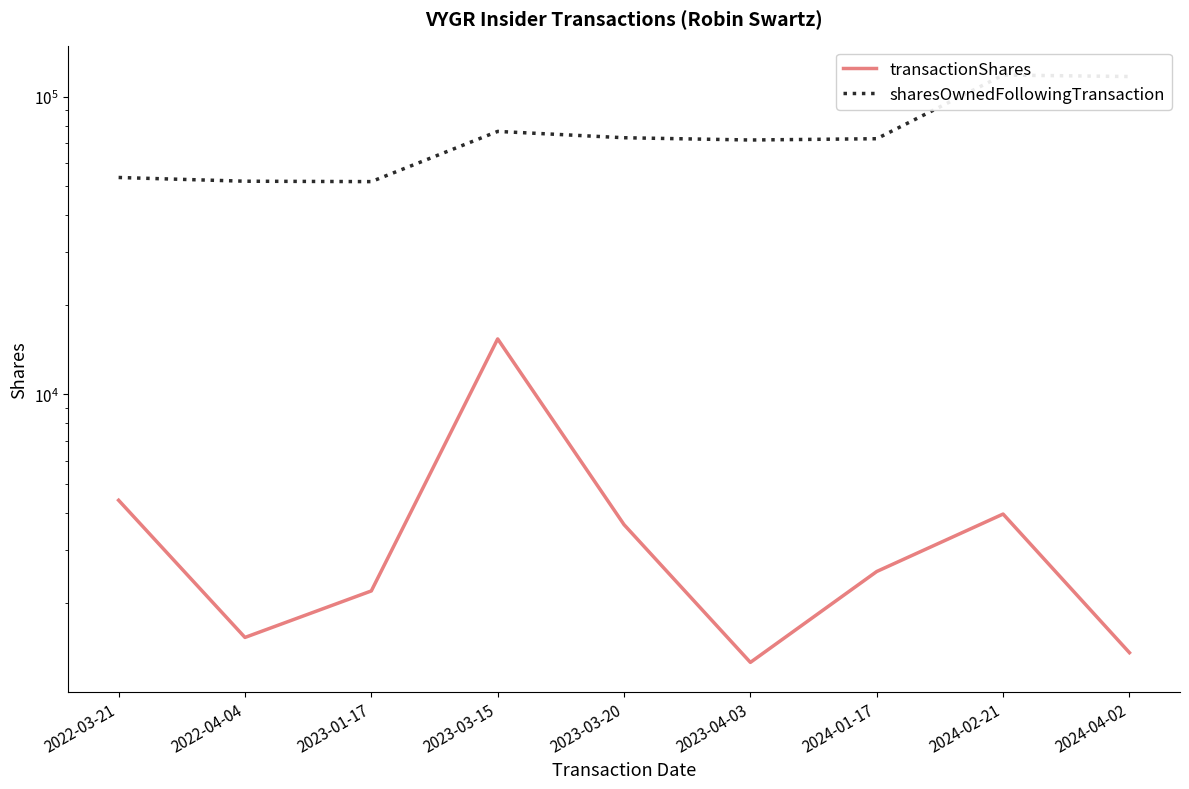

Rank the series by their average value, from lowest to highest.

transactionShares, sharesOwnedFollowingTransaction